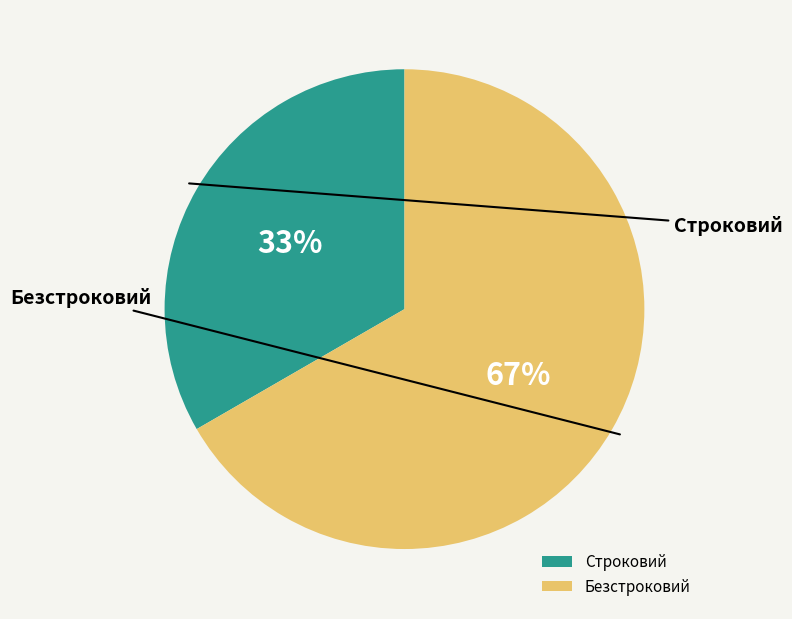

What percentage is NOT represented by Безстроковий?

33.3%